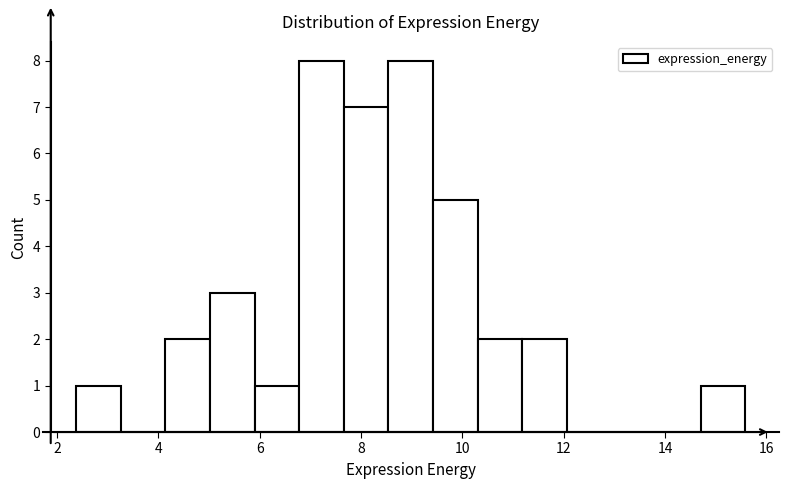

Reading left to right, transcribe this chart: for each bar, give the range it covers on the x-axis and its height. Neither the bar edges nor the heights are printed on the chart, so give them approximately, as read against the axes.

2.4 to 3.2: 1
3.2 to 4.2: 0
4.2 to 5.0: 2
5.0 to 5.8: 3
5.8 to 6.8: 1
6.8 to 7.6: 8
7.6 to 8.6: 7
8.6 to 9.4: 8
9.4 to 10.2: 5
10.2 to 11.2: 2
11.2 to 12.0: 2
12.0 to 13.0: 0
13.0 to 13.8: 0
13.8 to 14.8: 0
14.8 to 15.6: 1